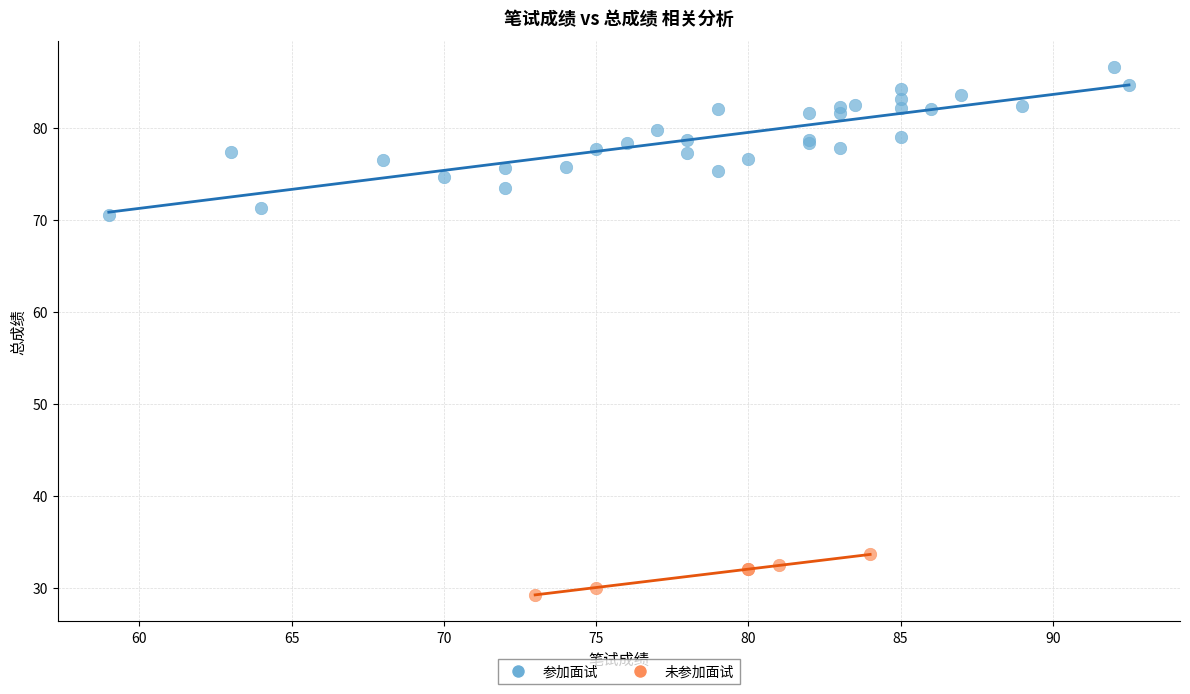

Which series has the widest spread of Y values?

参加面试